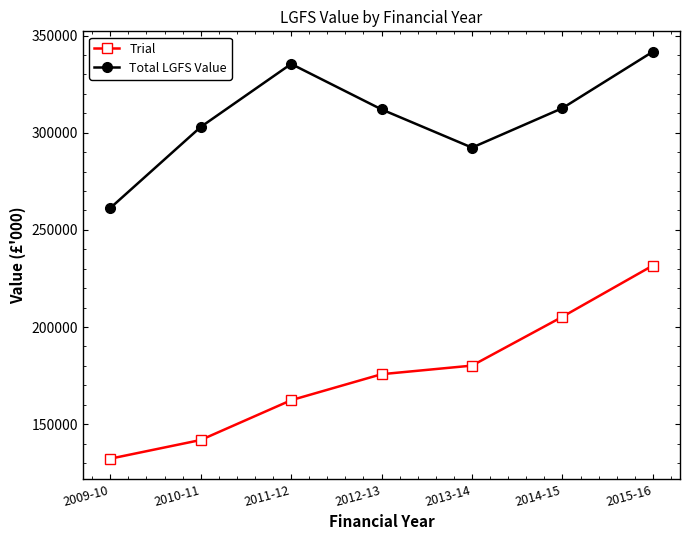

Which category has the highest value in the Total LGFS Value series?

2015-16